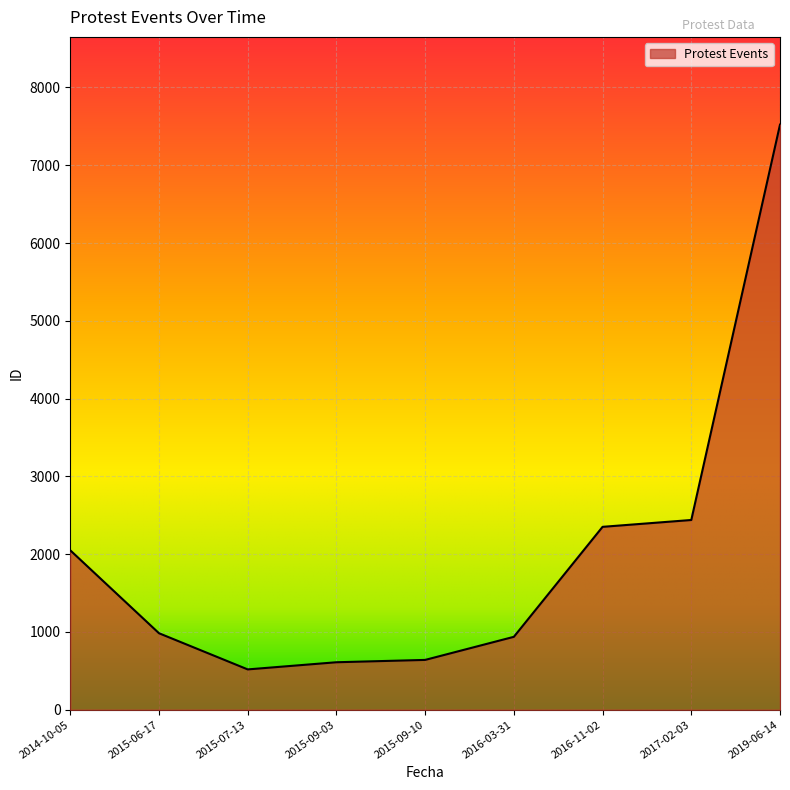

Where is the data nearest to the value 4020?

2017-02-03